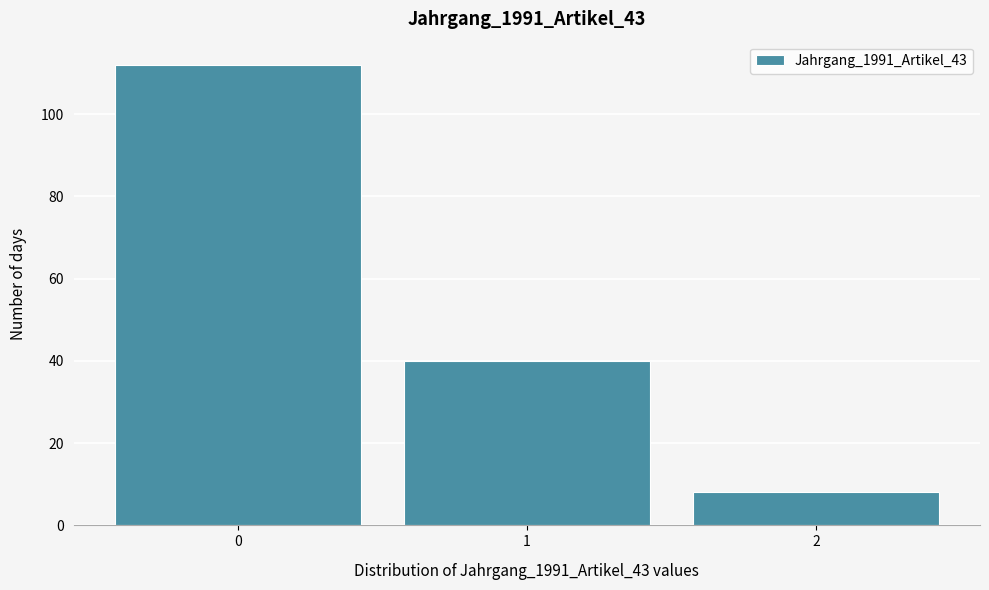

Reading left to right, what are all the values shown in this chart?

0=112	1=40	2=8